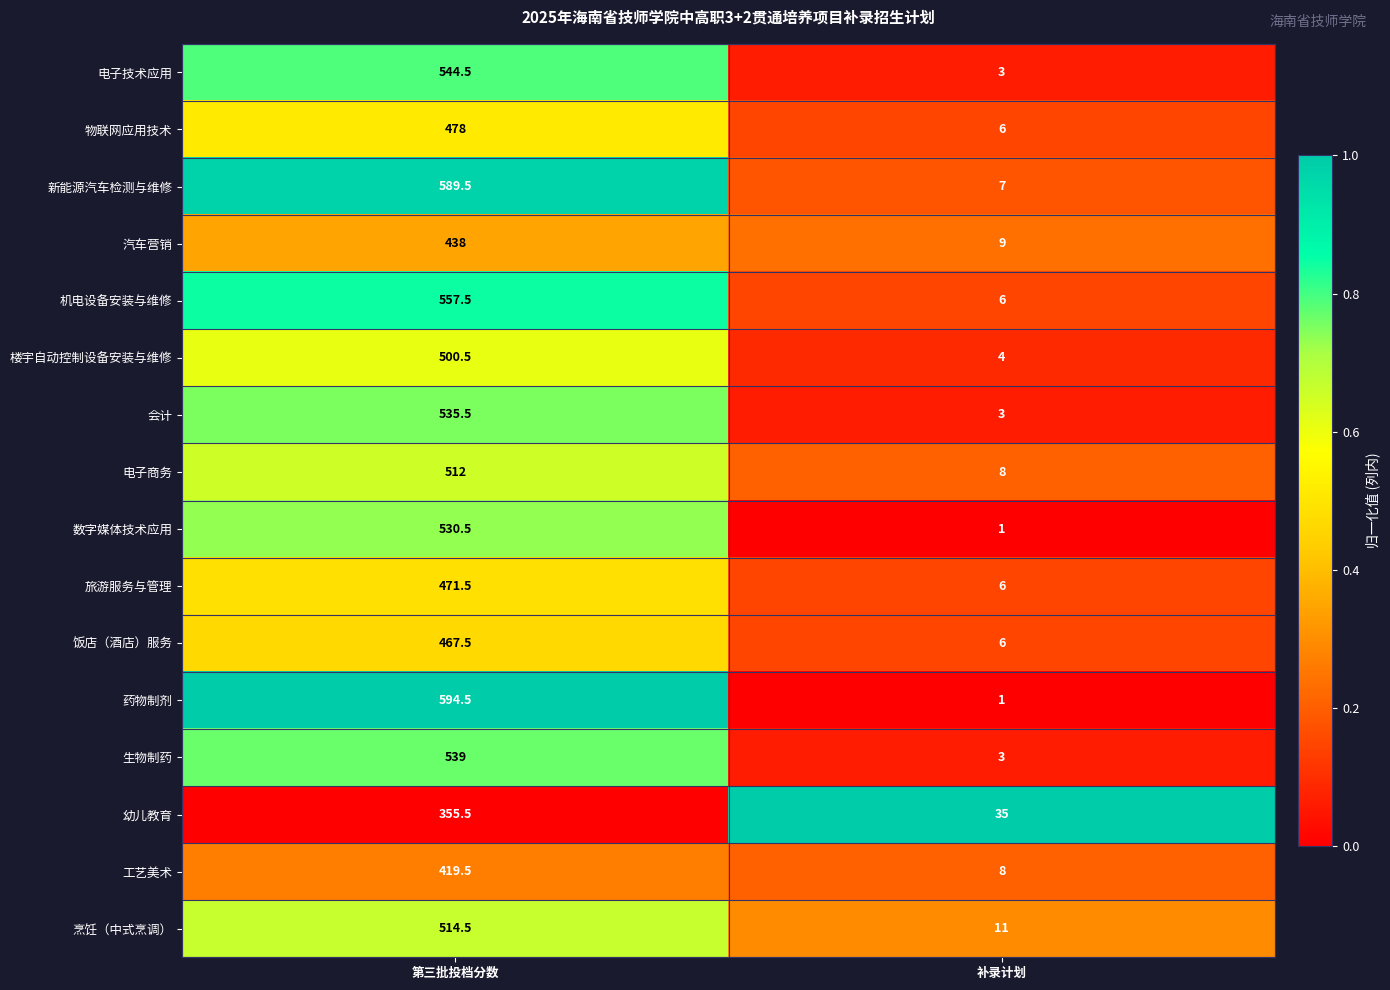

List the series in order of their peak value, highest first.

药物制剂, 新能源汽车检测与维修, 机电设备安装与维修, 电子技术应用, 生物制药, 会计, 数字媒体技术应用, 烹饪（中式烹调）, 电子商务, 楼宇自动控制设备安装与维修, 物联网应用技术, 旅游服务与管理, 饭店（酒店）服务, 汽车营销, 工艺美术, 幼儿教育